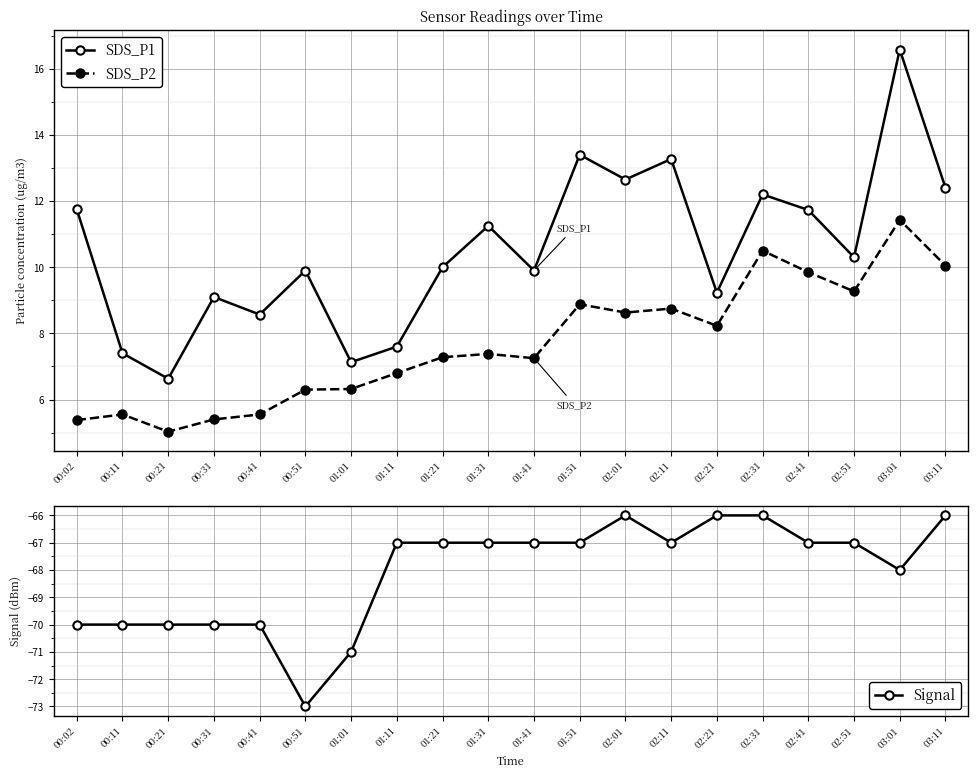

What is the smallest value displayed?

-73.0